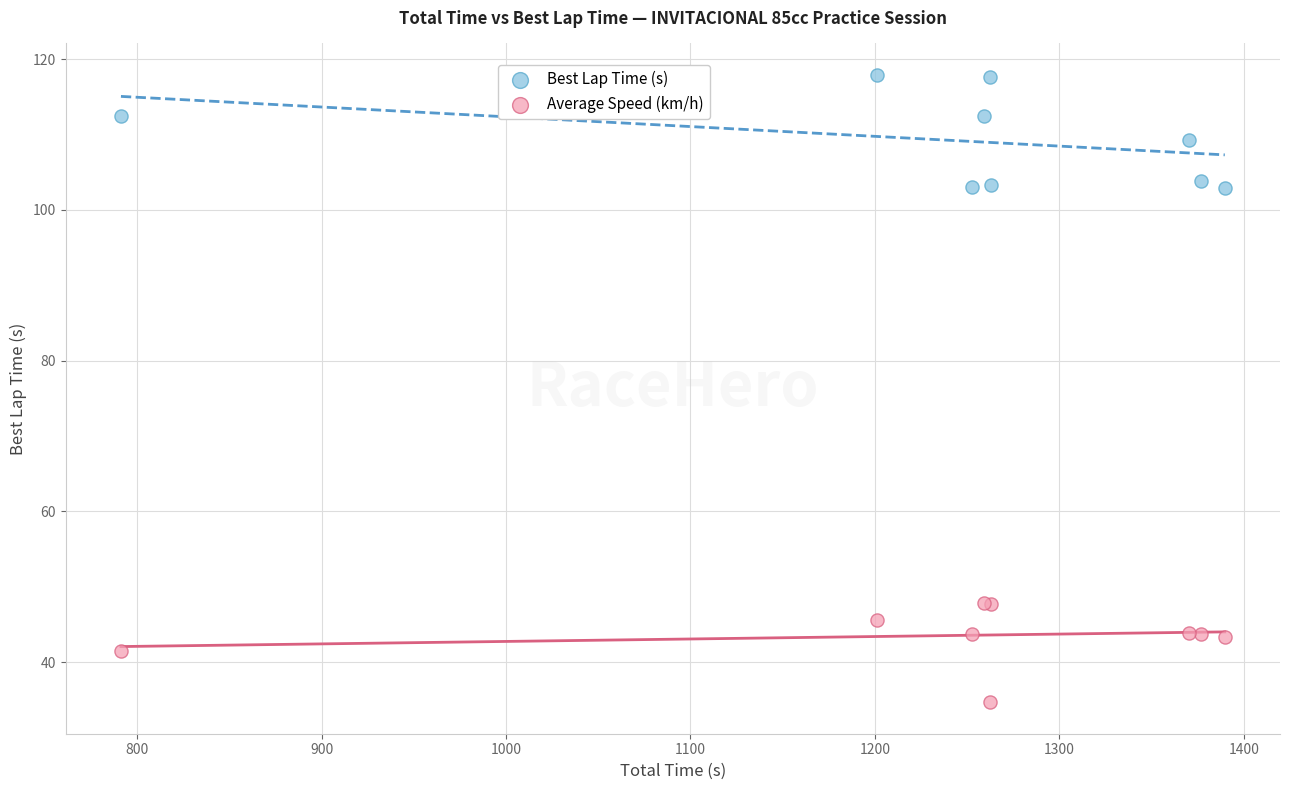

What is the X range (max minus min) for the scatter plot?

598.5